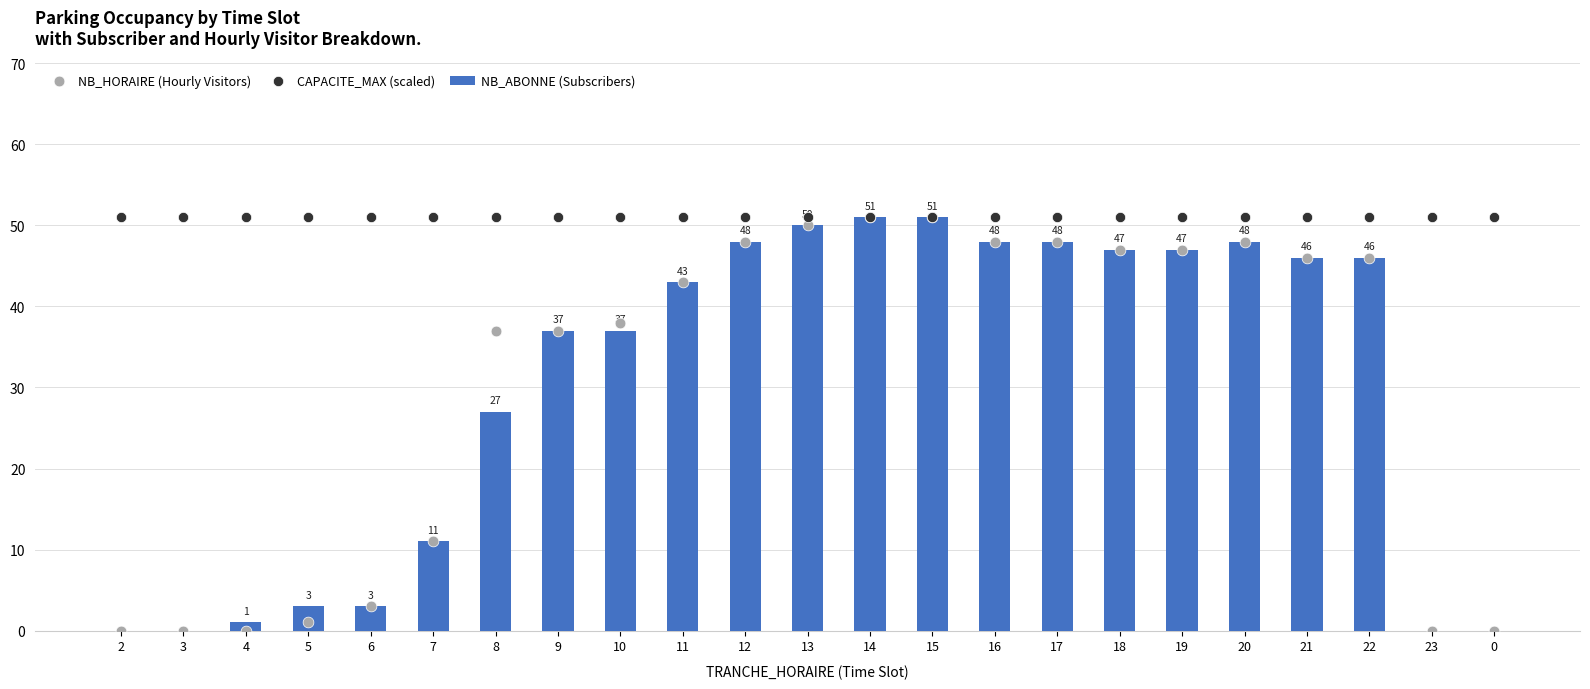

At how many categories does at least one series exceed 24?

23